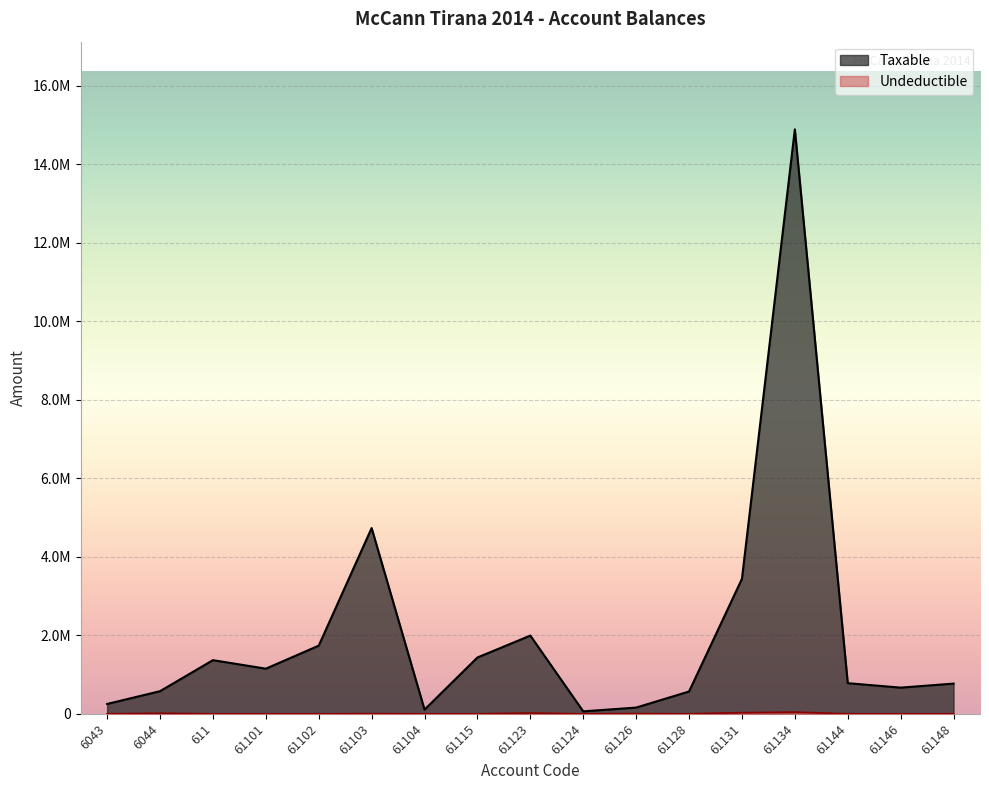

At which label is Undeductible closest to 21649?

61123